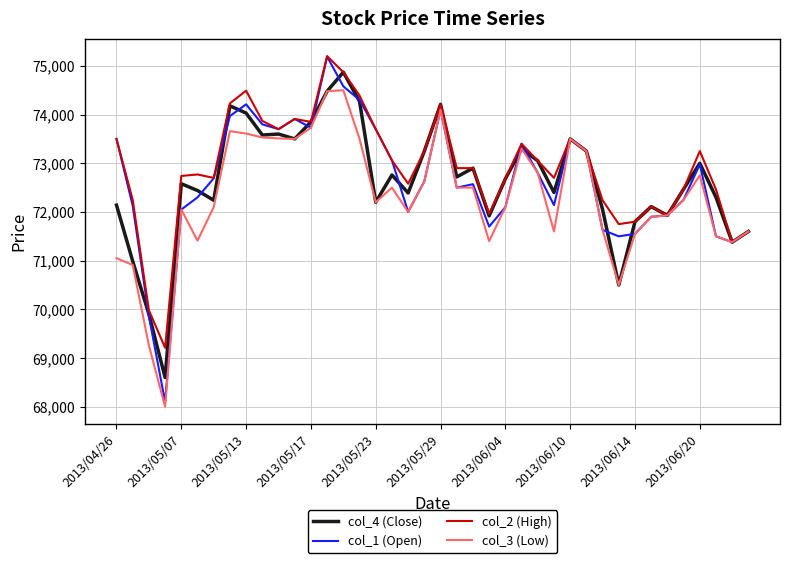

What is the maximum value for col_3 (Low)?

74500